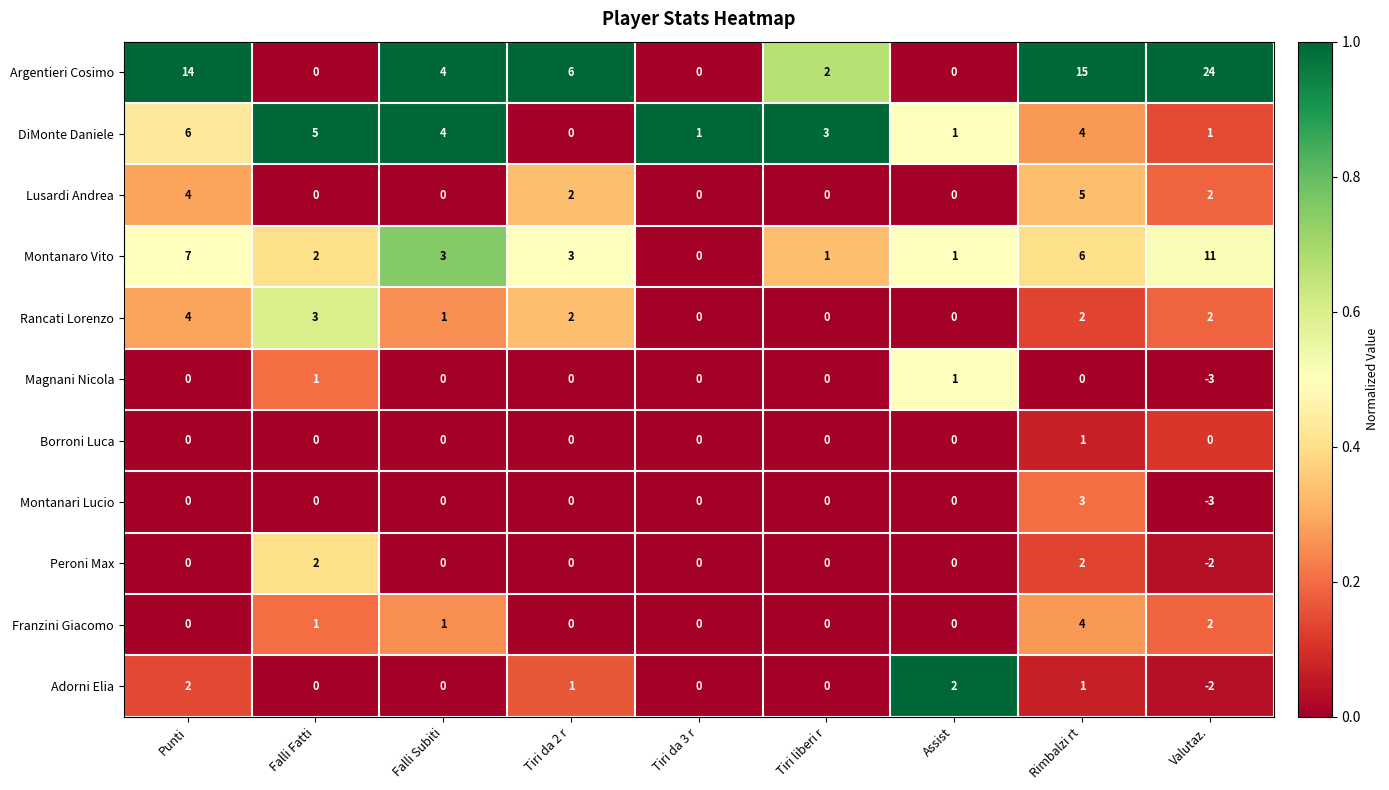

Is it true that Montanaro Vito equals 1 at Tiri da 2 r?

False